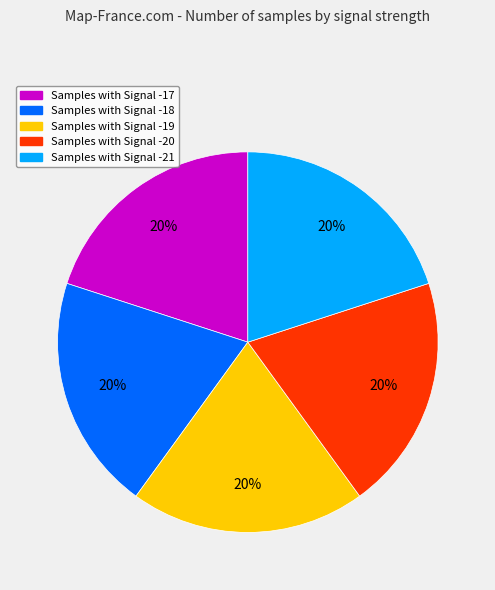

To the nearest percent, what is the average slice percentage?

20%